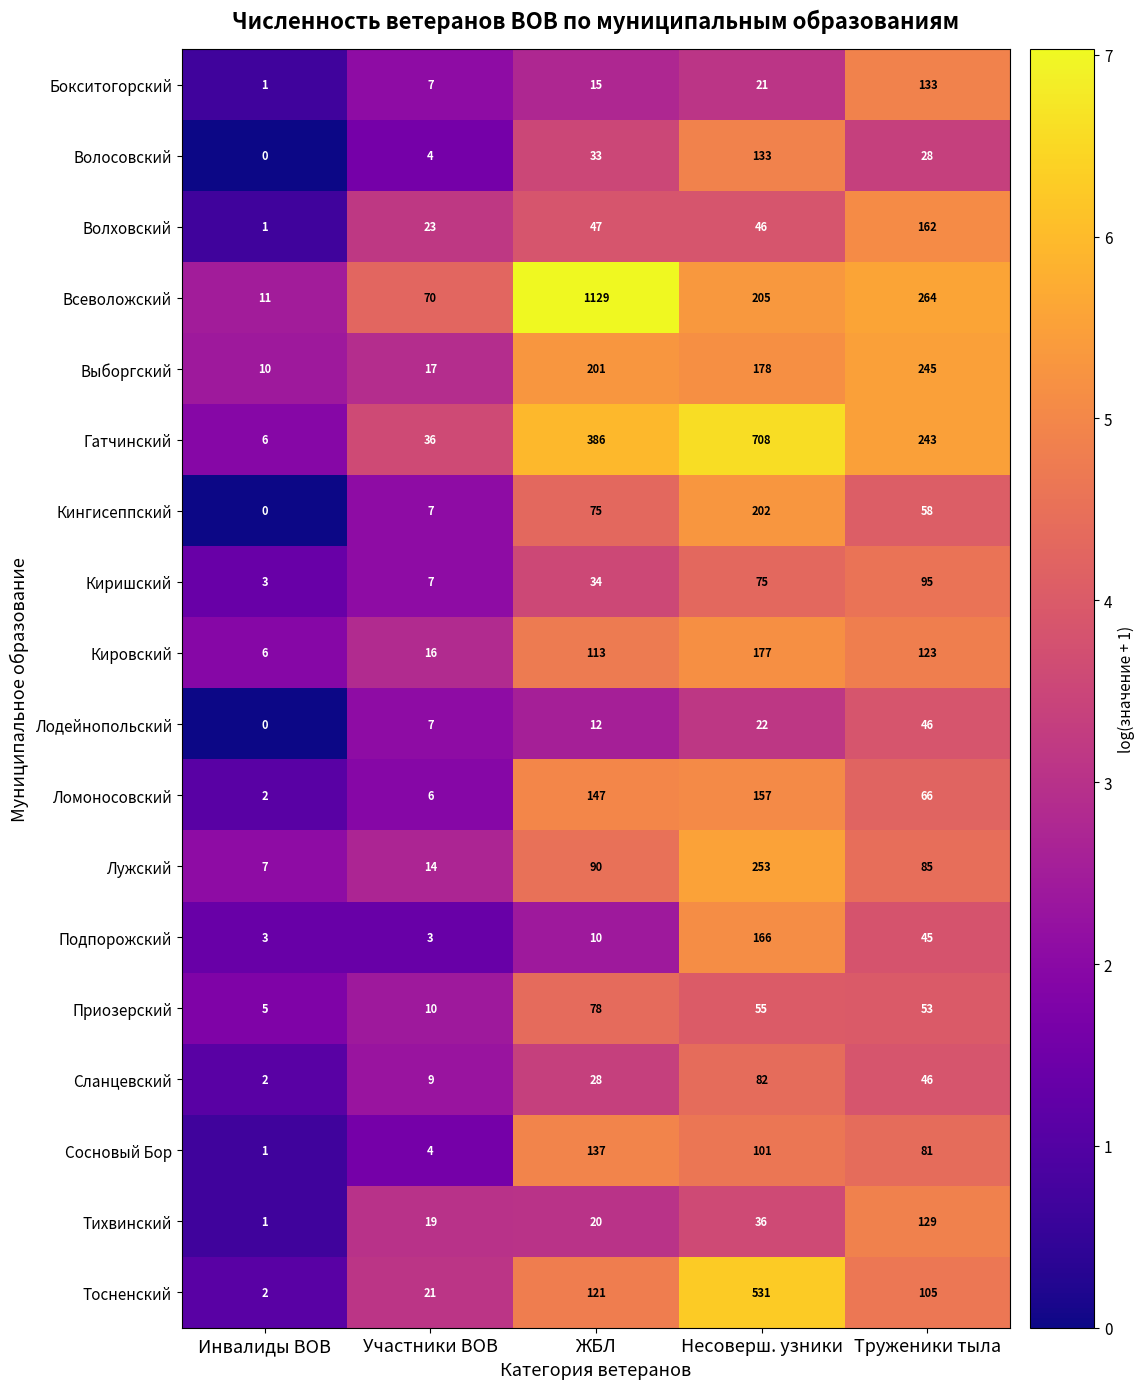

What is the difference between the maximum and minimum values in the Приозерский series?

73